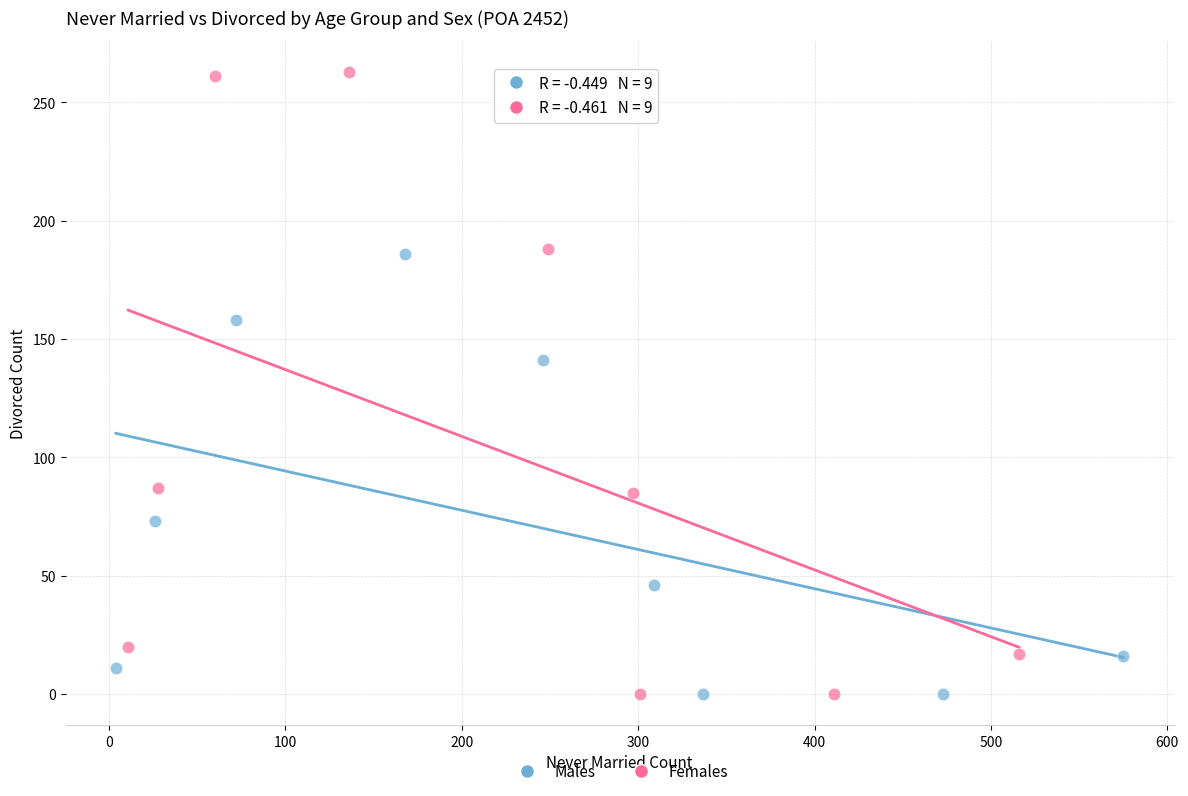

What are all the series names shown in the legend?

Males, Females